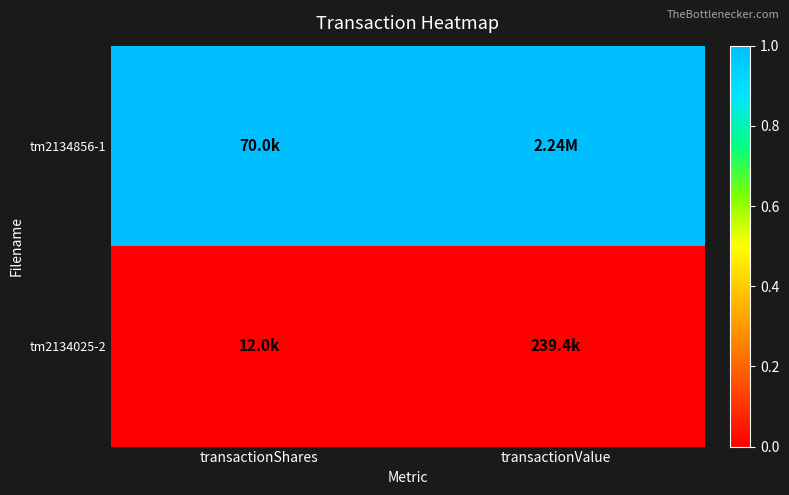

Rank the series by their average value, from lowest to highest.

tm2134025-2, tm2134856-1